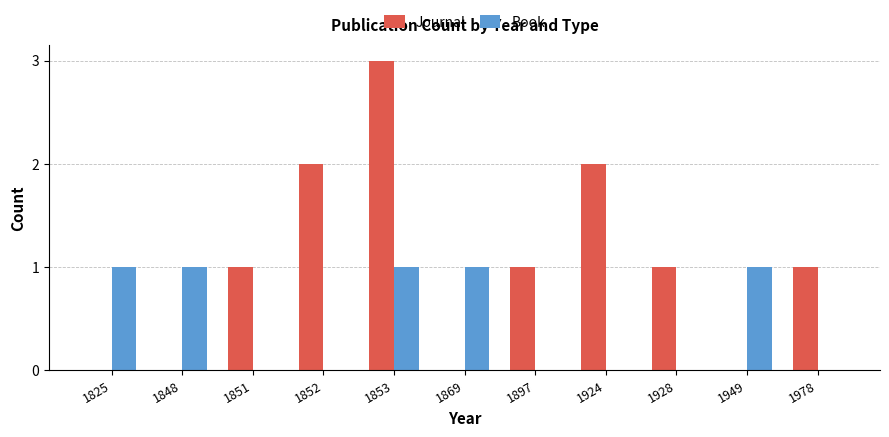

Between 1853 and 1978, which series saw the biggest shift?

Journal